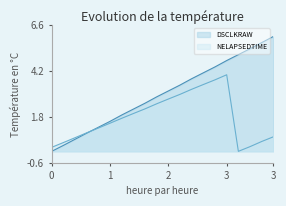

Reading left to right, list all the values displayed in this chart.

DSCLKRAW: 0.0	0.3	0.6	0.9	1.3	1.6	1.9	2.2	2.5	2.8	3.2	3.5	3.8	4.1	4.4	4.7	5.1	5.4	5.7	6.0
NELAPSEDTIME: 0.2	0.5	0.7	1.0	1.2	1.5	1.7	2.0	2.2	2.5	2.7	3.0	3.2	3.5	3.7	4.0	0.0	0.2	0.5	0.8